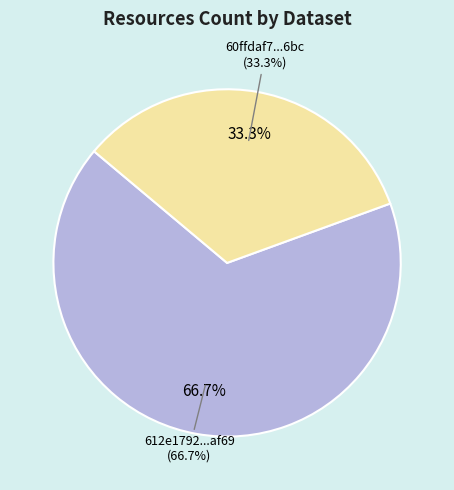

Is the sum of 60ffdaf7078190fe3e0dd6bc and 612e1792078190d8de20af69 greater than half?

Yes